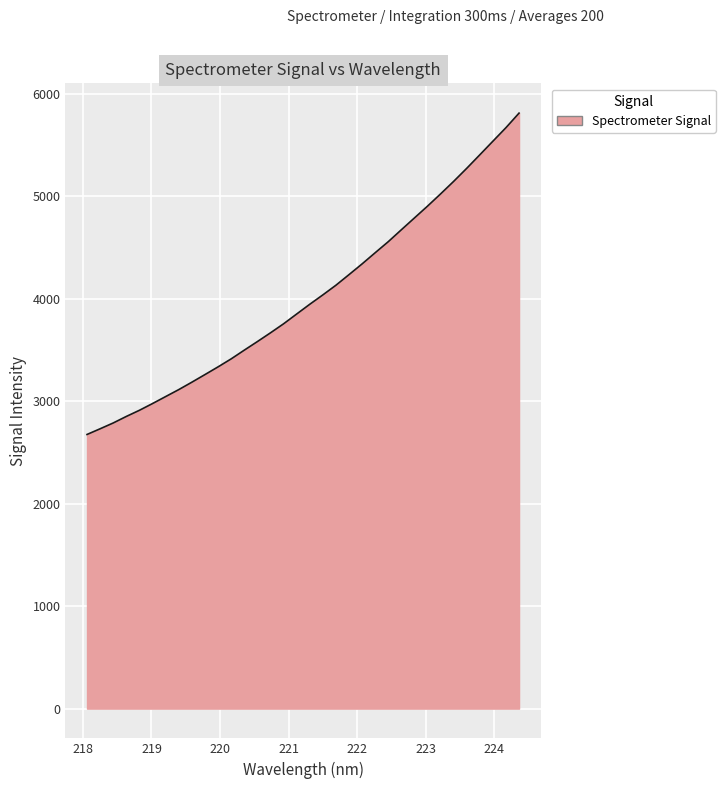

What is the minimum value shown in the chart?

2675.7